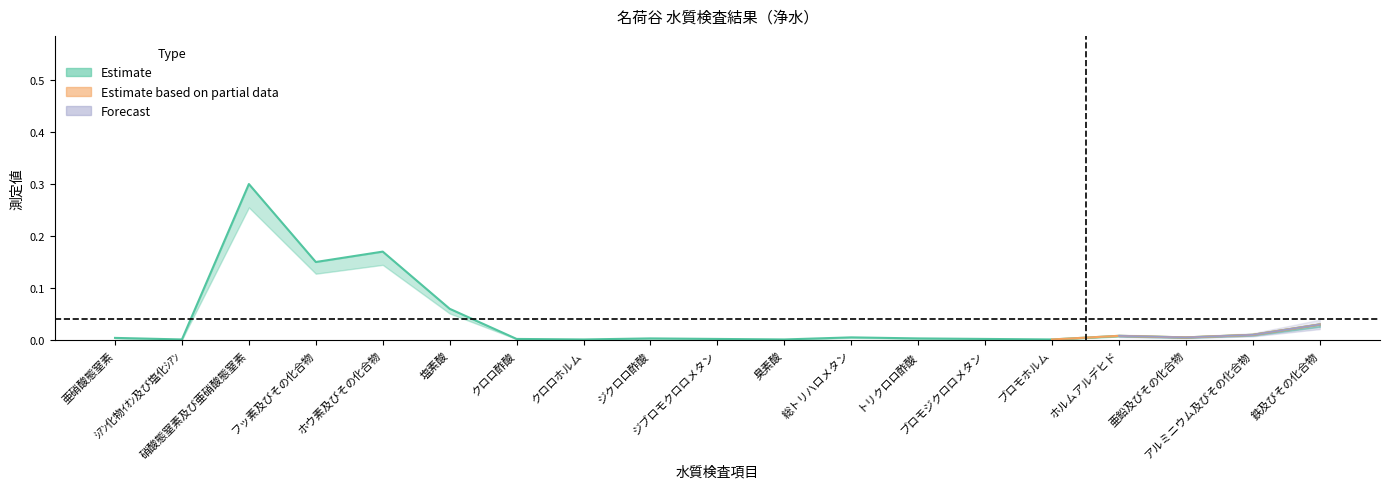

Which has a higher value, 亜硝酸態窒素 or 鉄及びその化合物?

鉄及びその化合物